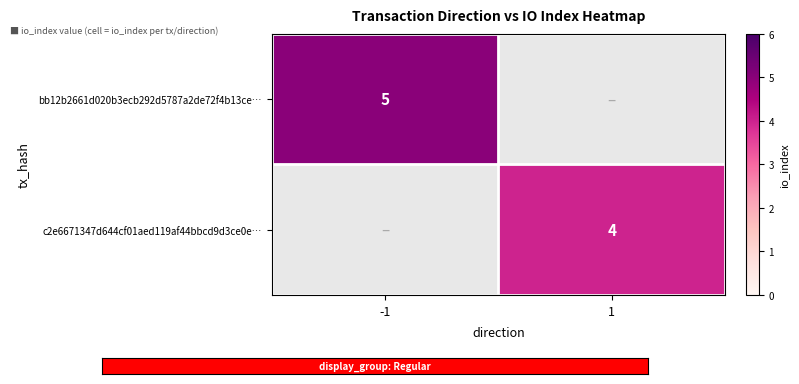

True or false: c2e6671347d644cf01aed119af44bbcd9d3ce0e… has a value of 4 at 1.

True